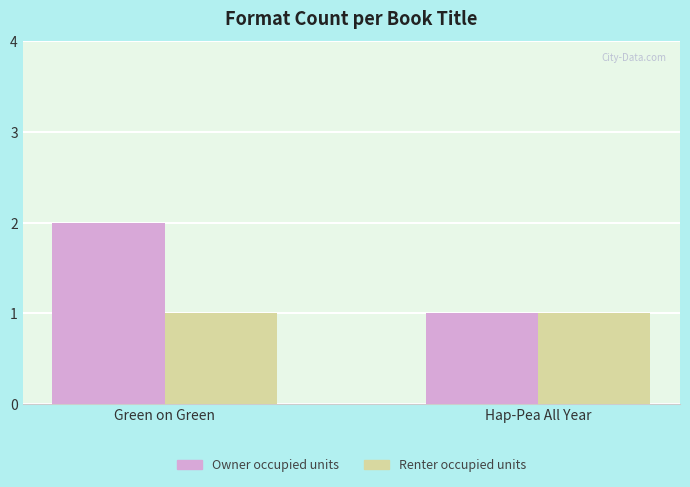

Reading left to right, what are all the values shown in this chart?

Owner occupied units: Green on Green=2	Hap-Pea All Year=1
Renter occupied units: Green on Green=1	Hap-Pea All Year=1